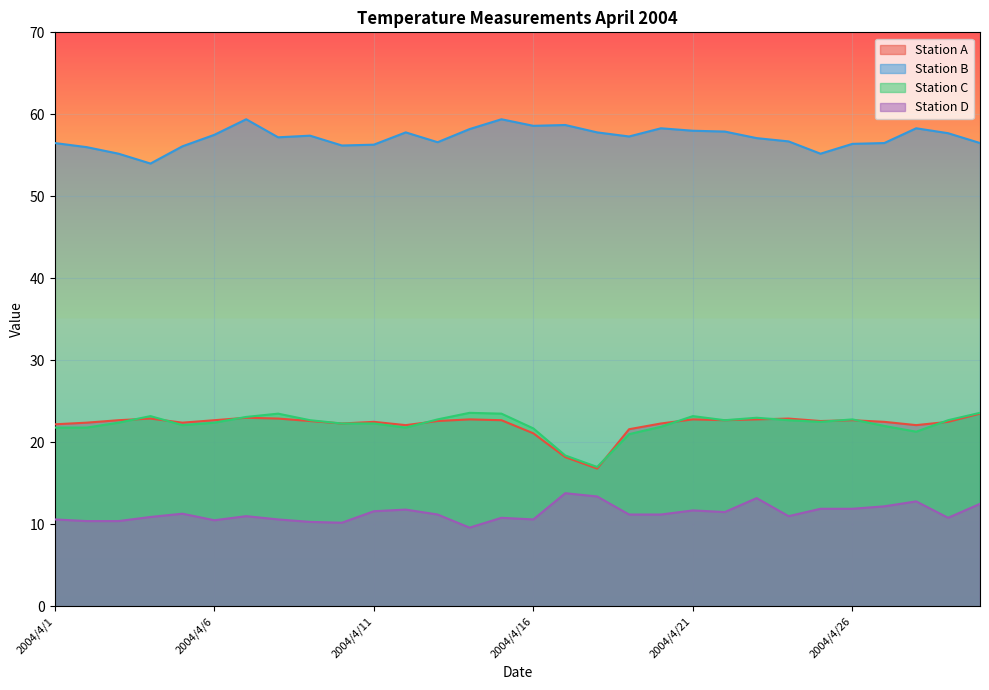

True or false: Station D and Station C intersect in this chart.

False